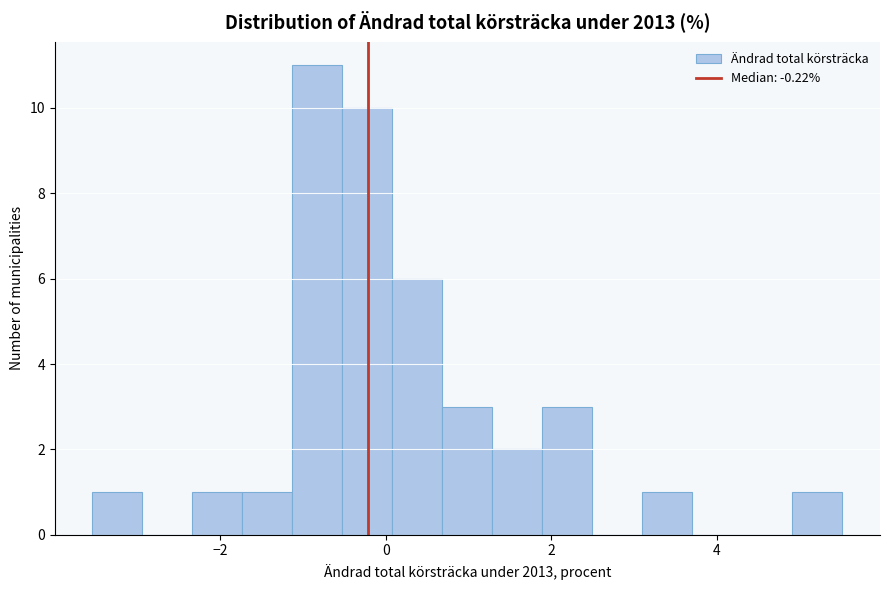

Around what value on the x-axis is the tallest bar? Give the approximate position of its centre, as read against the axis.

-0.8